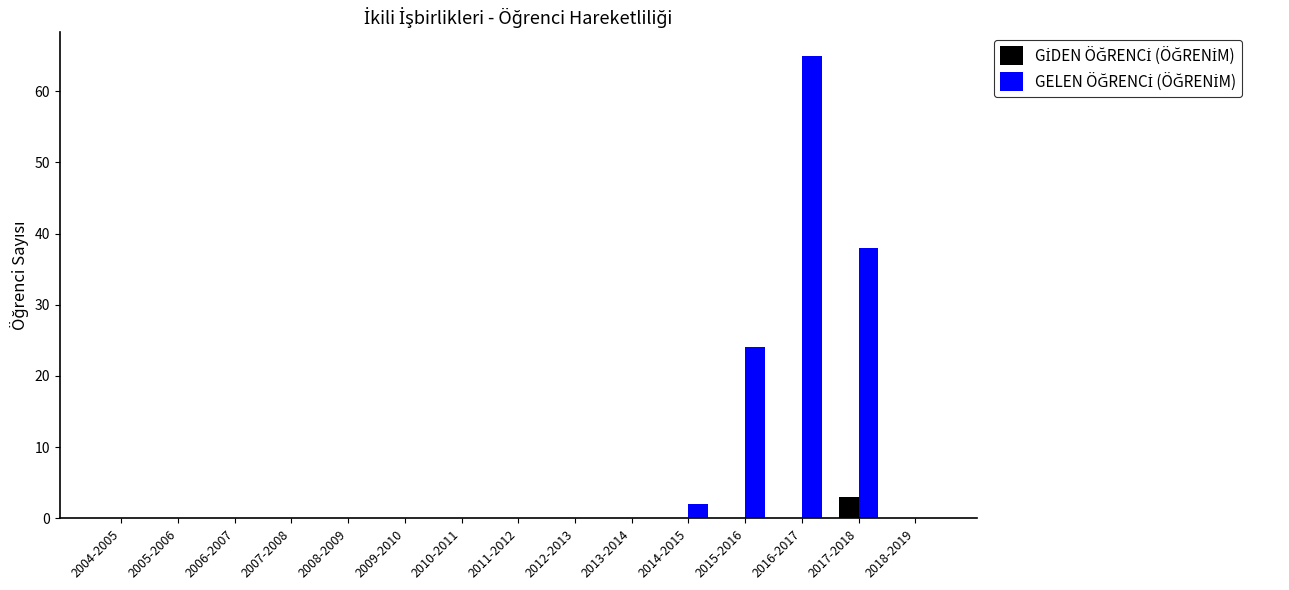

At which category is the sum across all series the highest?

2016-2017